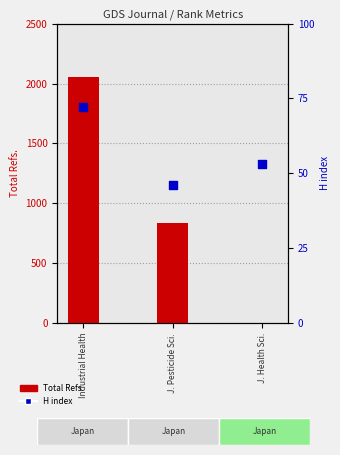

Is the value of Total Refs. at J. Health Sci. greater than the value of H index at J. Pesticide Sci.?

No